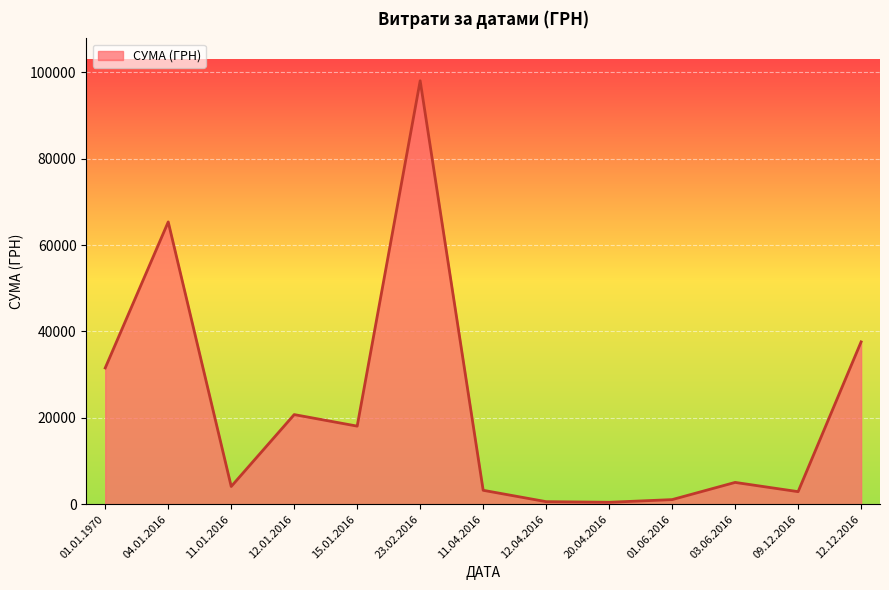

What is the minimum value shown in the chart?

450.0